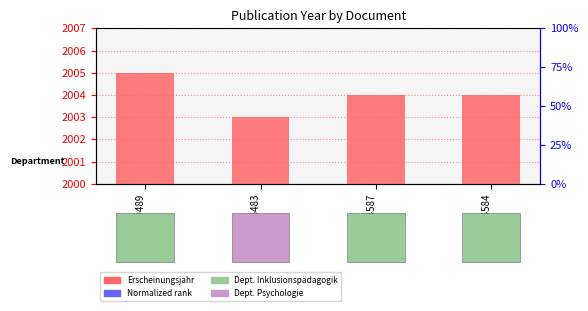

Rank the series by their maximum value, from highest to lowest.

Erscheinungsjahr, Normalized rank